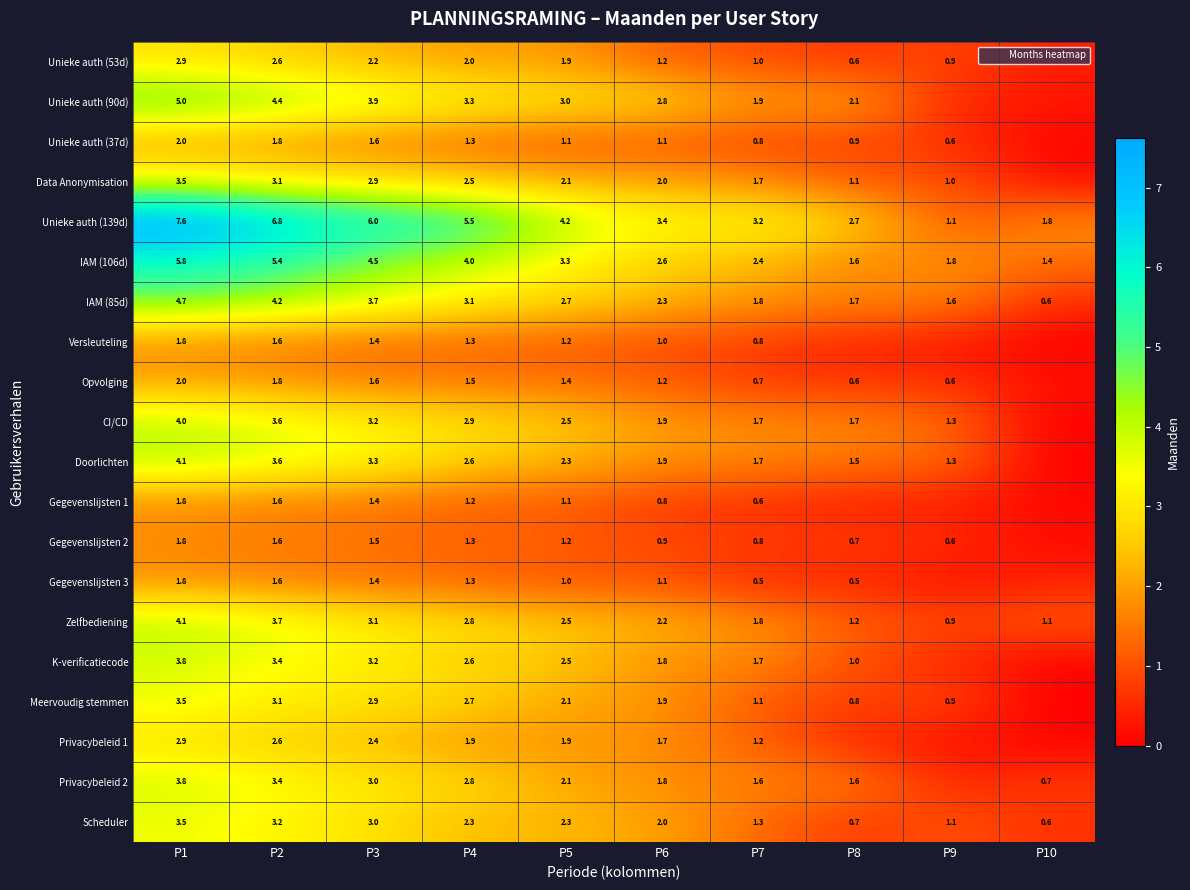

Is it true that Gegevenslijsten 1 equals 1.2 at P4?

True